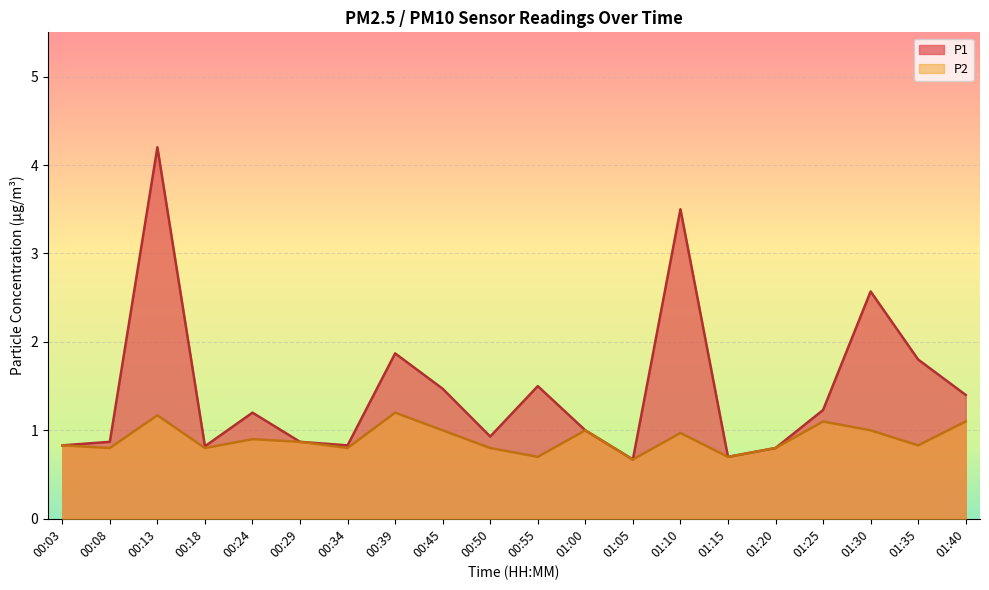

What is the difference between the P1 values at 00:39 and 01:25?

0.6